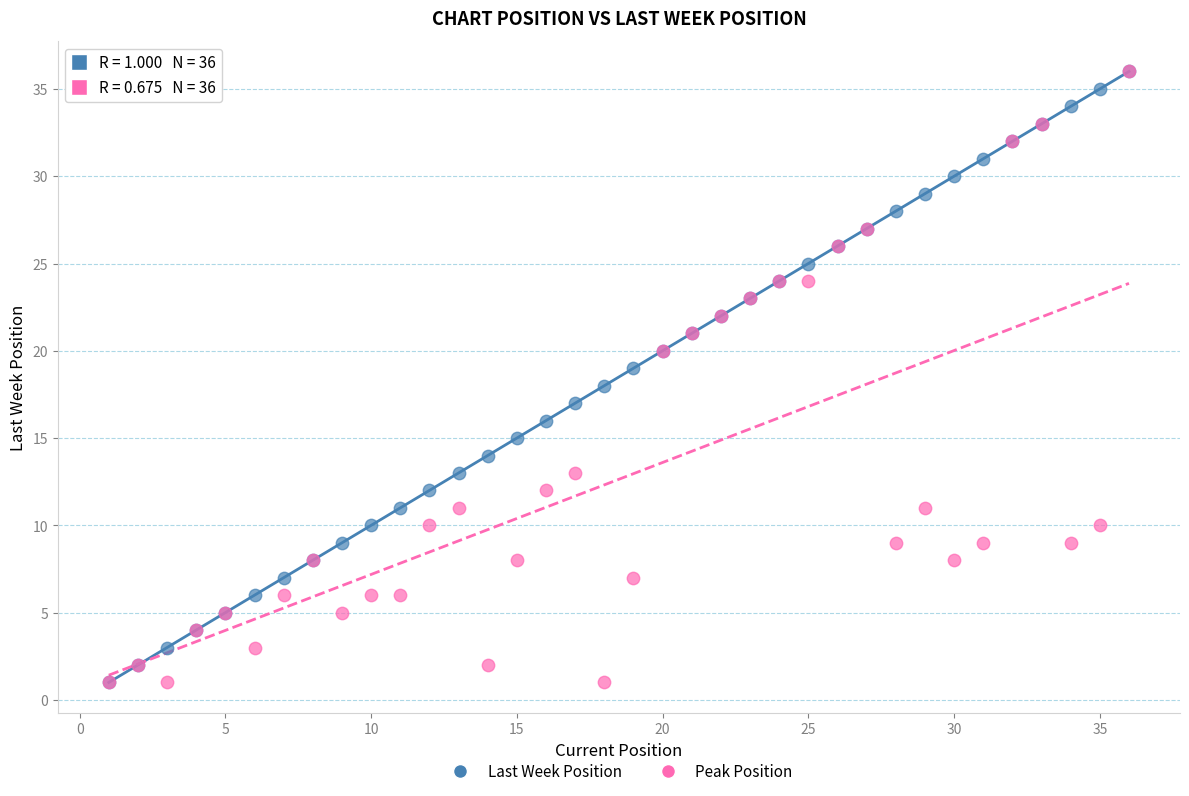

What are all the series names shown in the legend?

Last Week Position, Peak Position